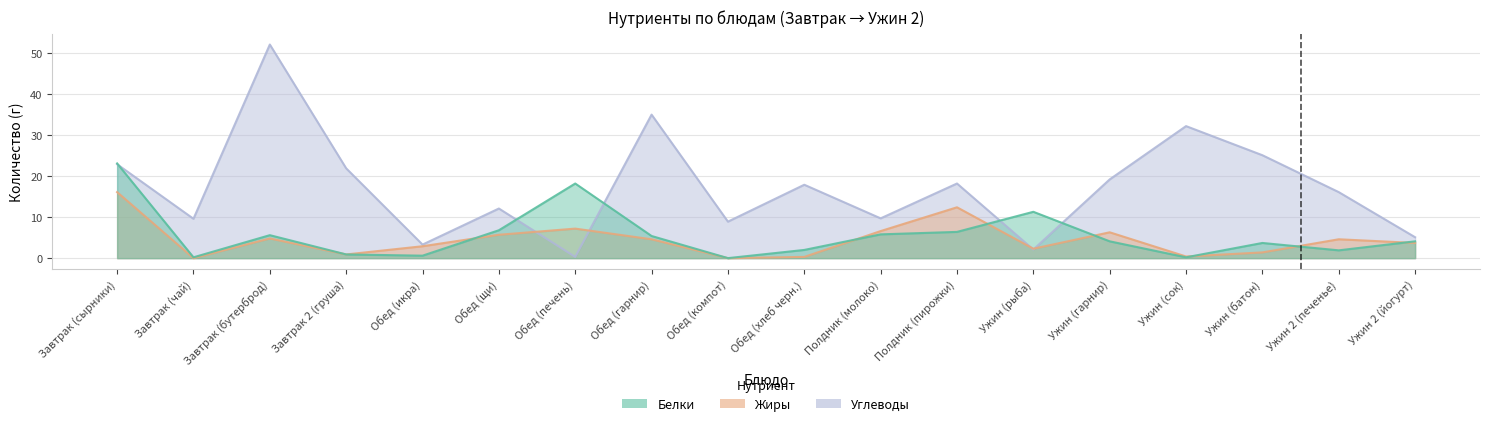

True or false: Углеводы has more than 0 interior local peaks.

True